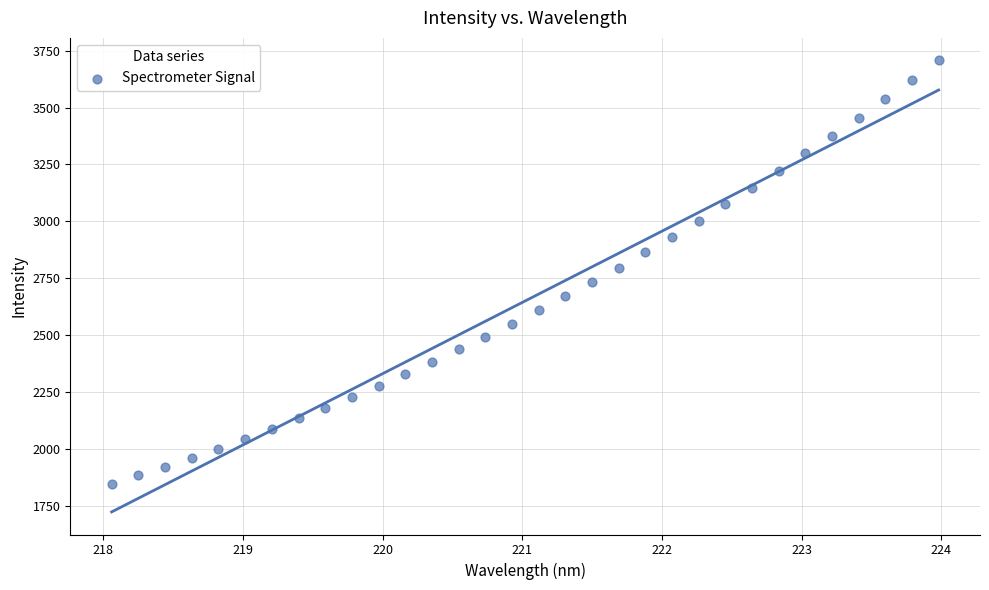

What is the range of X values (max minus min)?

5.9